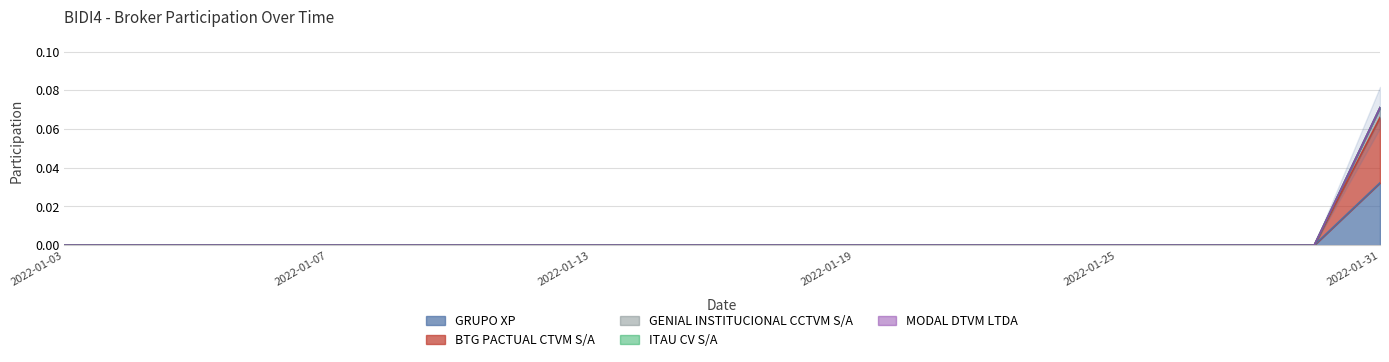

Rank the series at 2022-01-19 from lowest to highest value.

GRUPO XP, BTG PACTUAL CTVM S/A, GENIAL INSTITUCIONAL CCTVM S/A